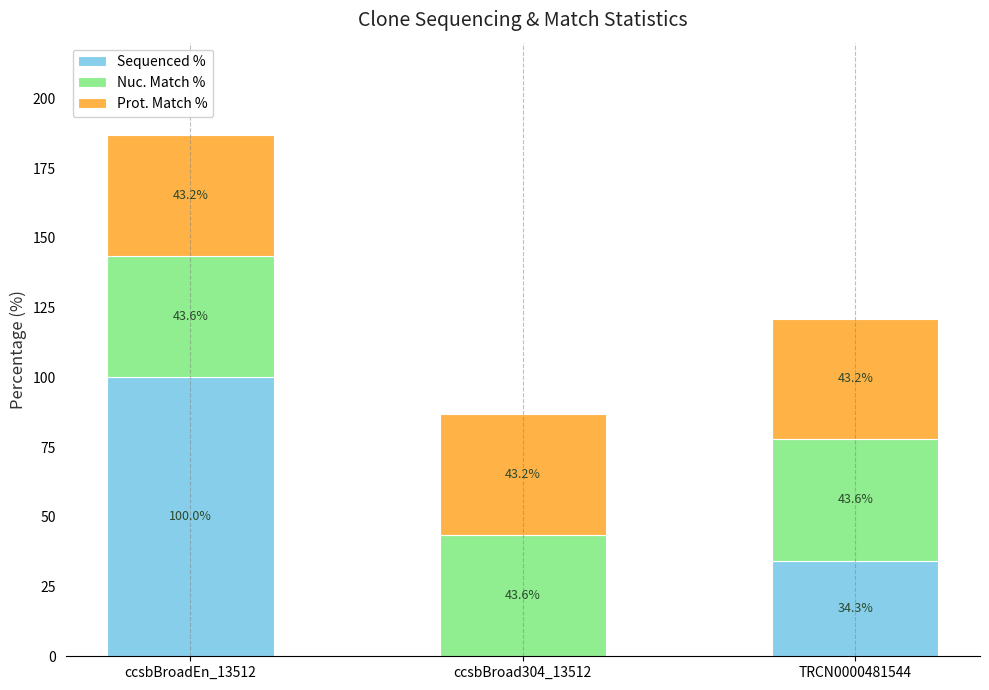

The value of Sequenced % at TRCN0000481544 is 57.1. True or false?

False